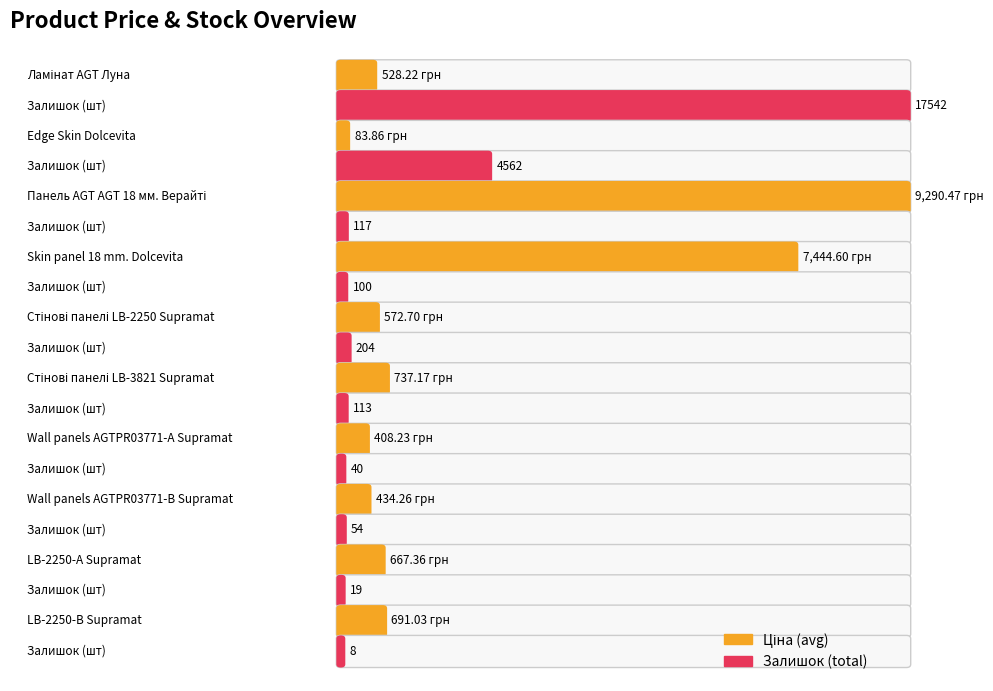

Which category has the highest value in the Ціна (avg) series?

Панель AGT AGT 18 мм. Верайті